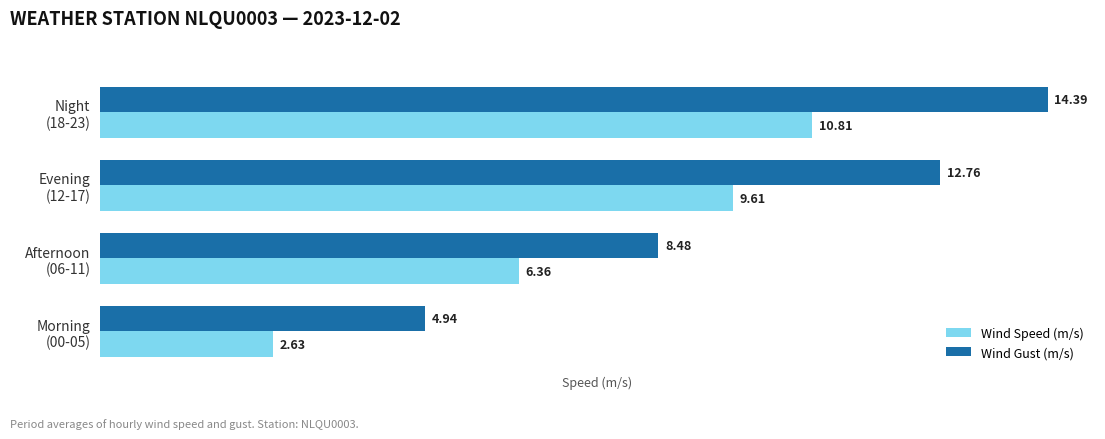

What is the sum of all Wind Gust (m/s) values?

40.6